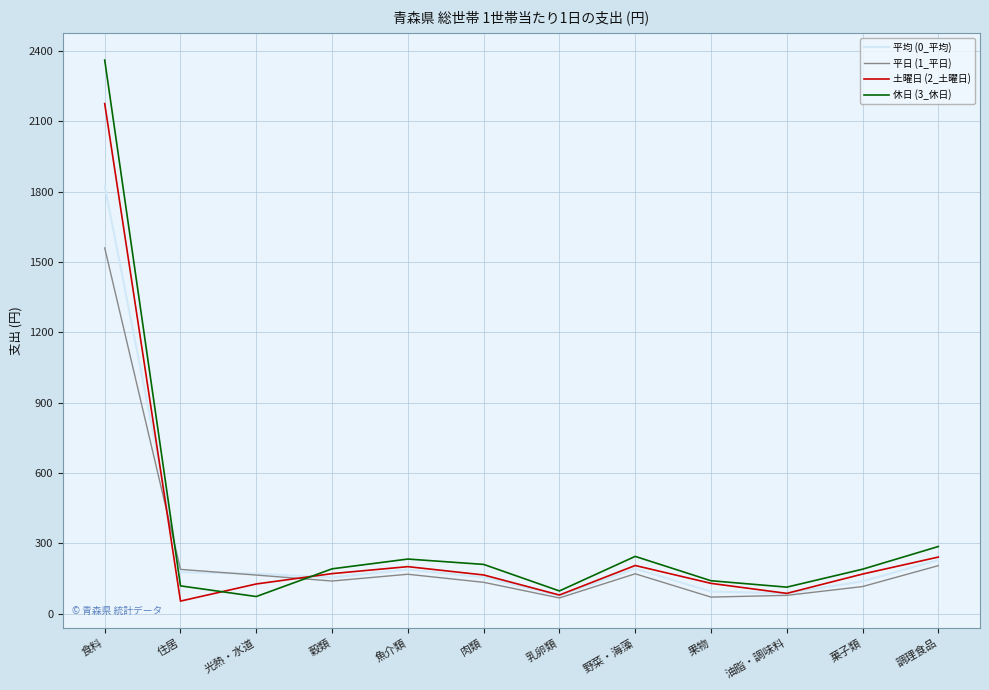

Which series has the widest spread of values?

休日 (3_休日)